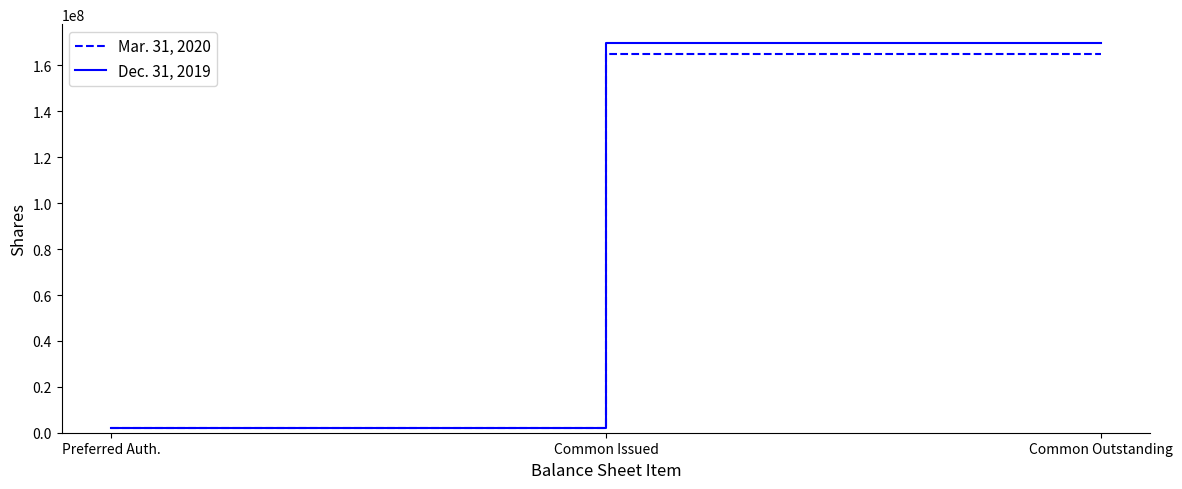

Rank the series at Common Outstanding from highest to lowest value.

Dec. 31, 2019, Mar. 31, 2020